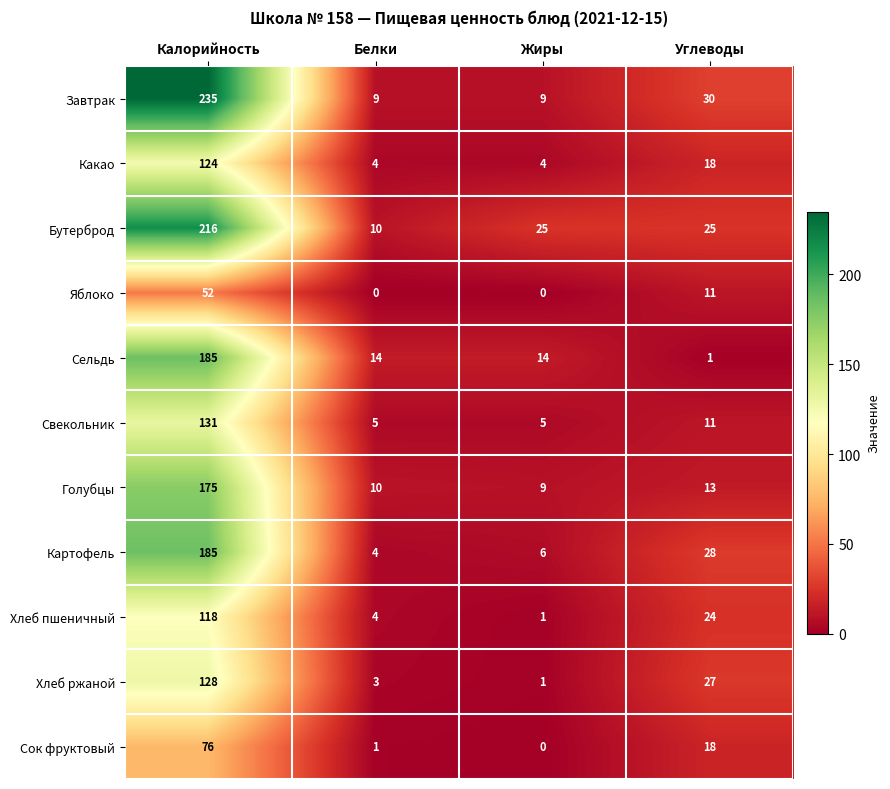

What is the average value of the Сельдь series?

54